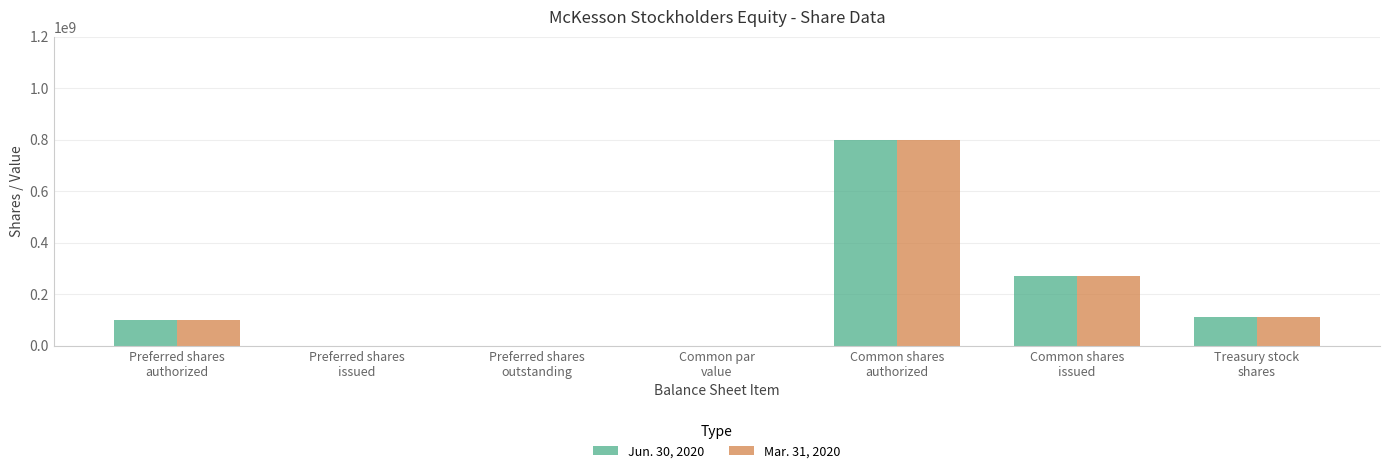

Are the bars grouped side by side (vs. stacked)?

Yes